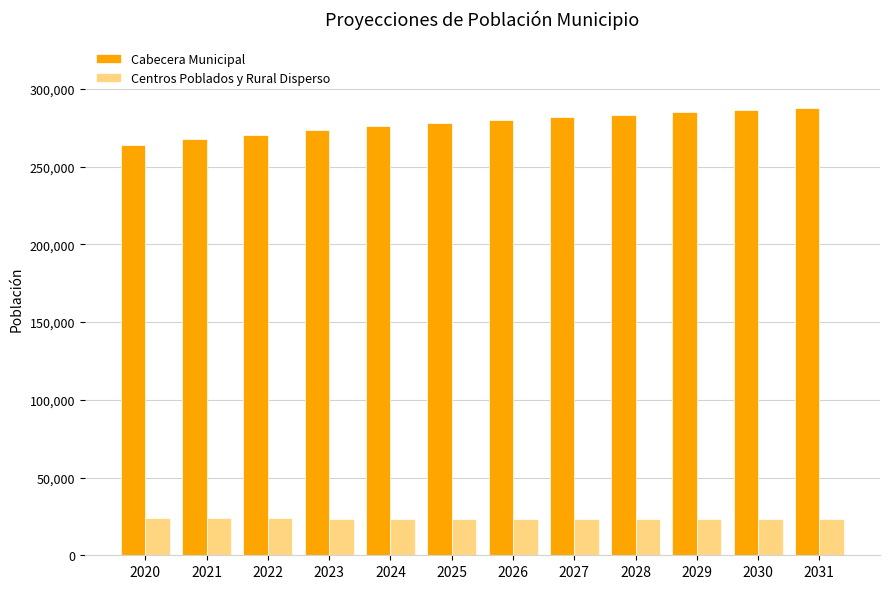

List the series in order of their overall mean, lowest first.

Centros Poblados y Rural Disperso, Cabecera Municipal